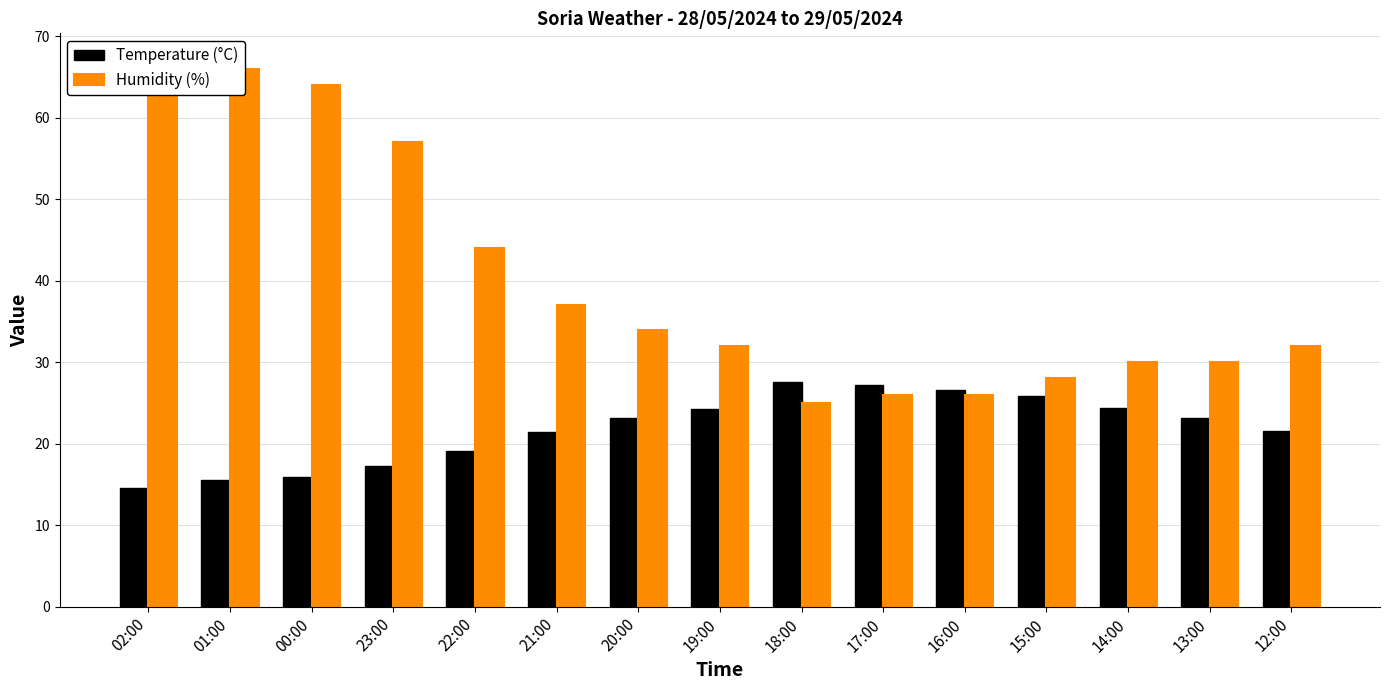

Which series has the largest range (max minus min)?

Humidity (%)